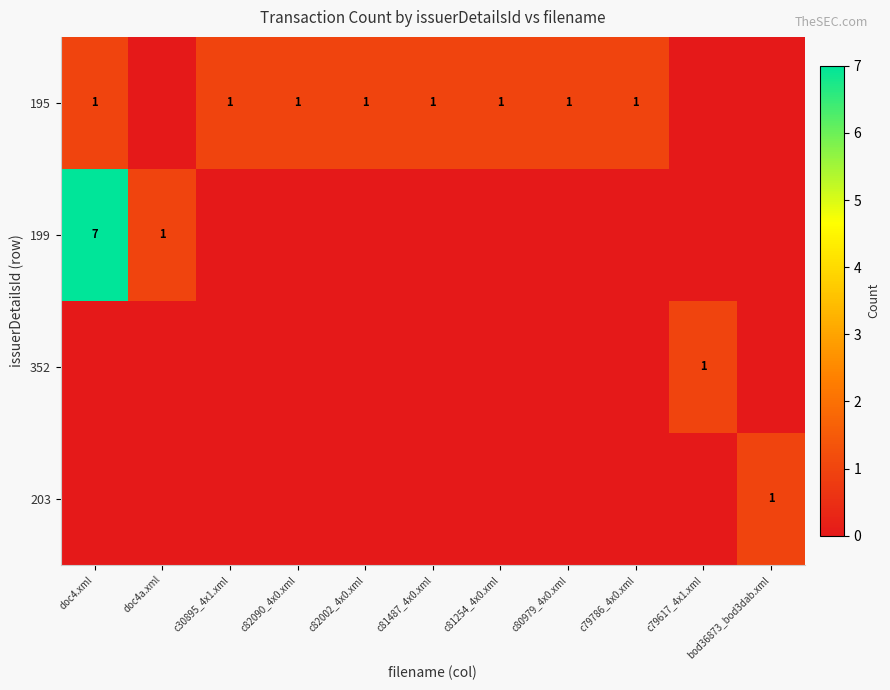

What is the difference between the highest and lowest values at doc4.xml?

7